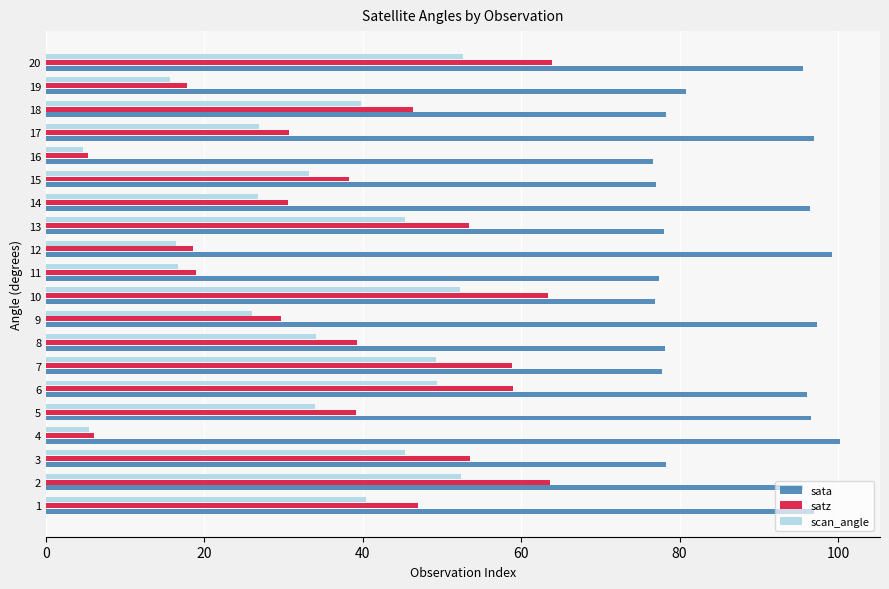

The value of sata at 13 is 78.0. True or false?

True